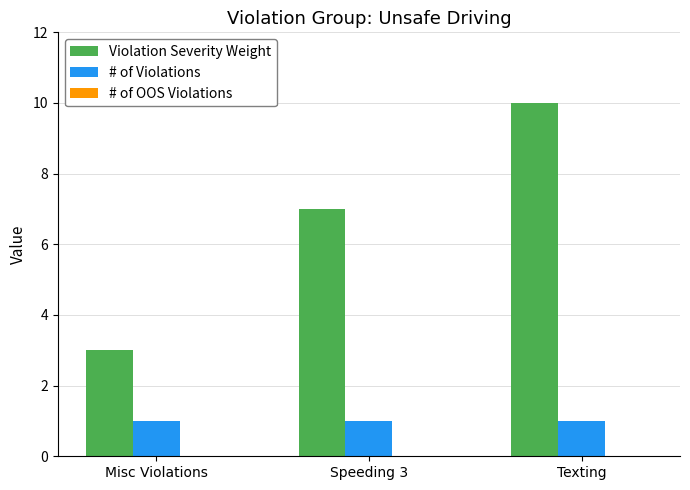

Count the number of categories in the chart.

3